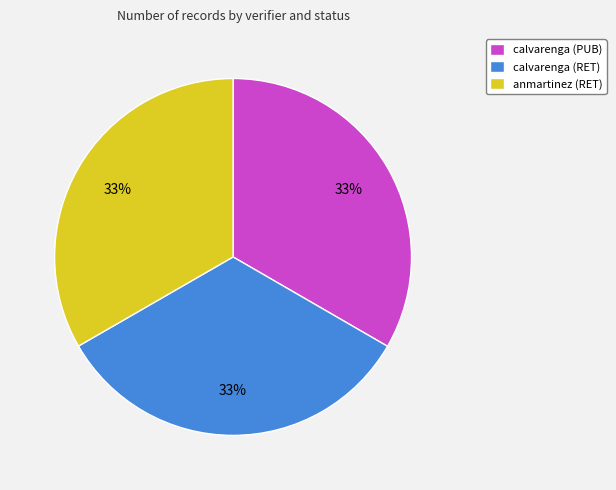

Combined, do calvarenga (PUB) and anmartinez (RET) account for over 50%?

Yes